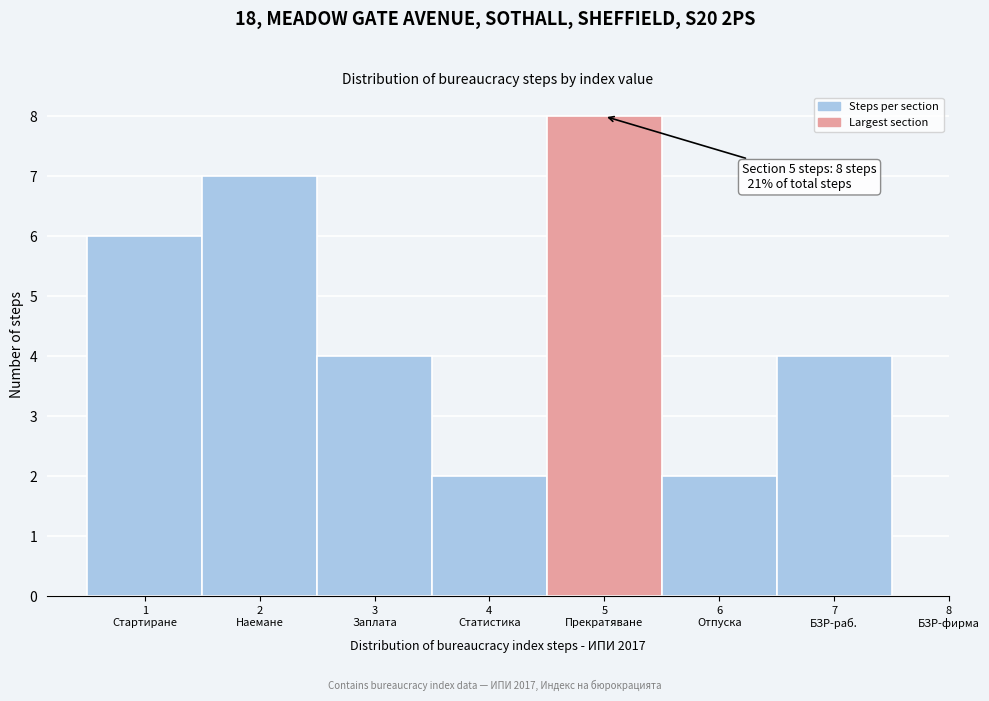

Reading left to right, transcribe all the data shown in this chart.

6	7	4	2	8	2	4